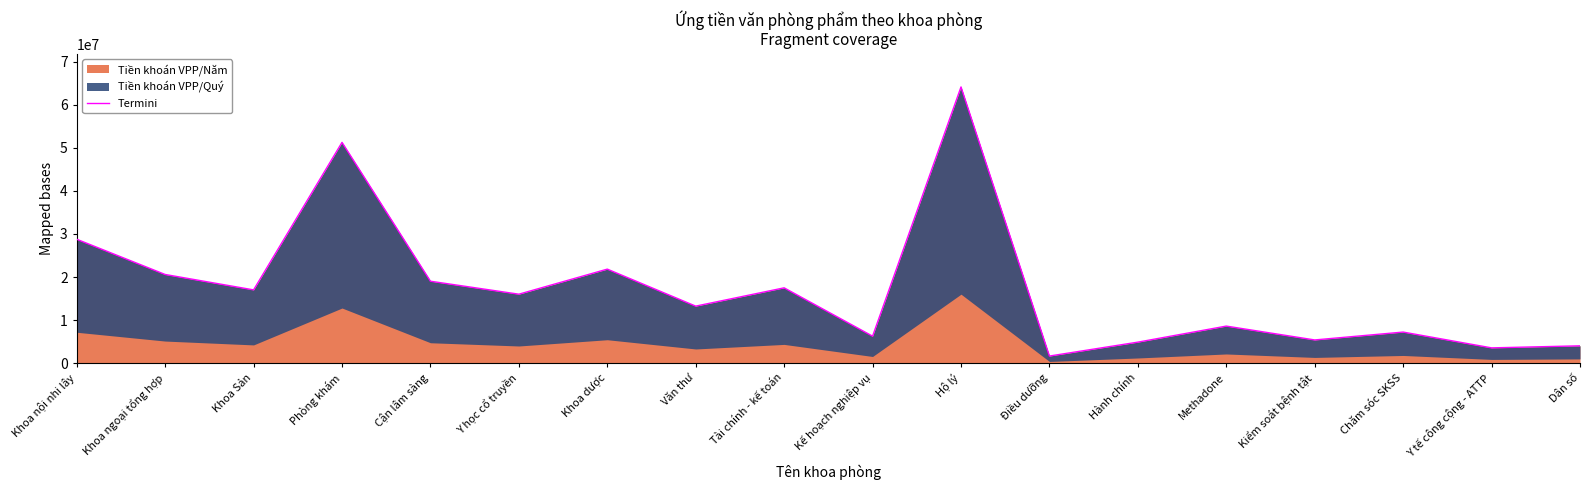

How many data points are above 16031000?

8